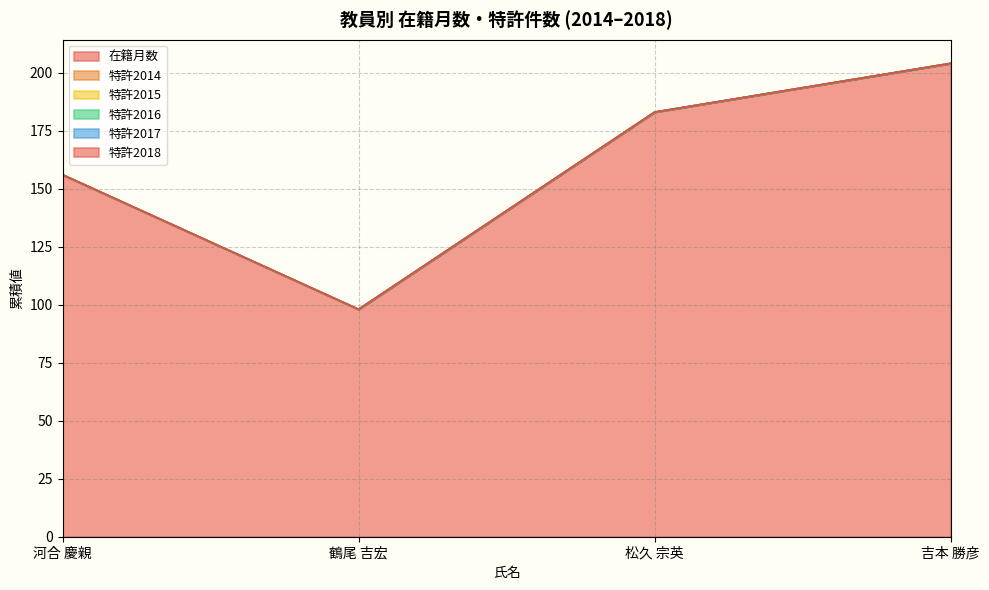

What is the label of the 2nd point from the left?

鶴尾 吉宏